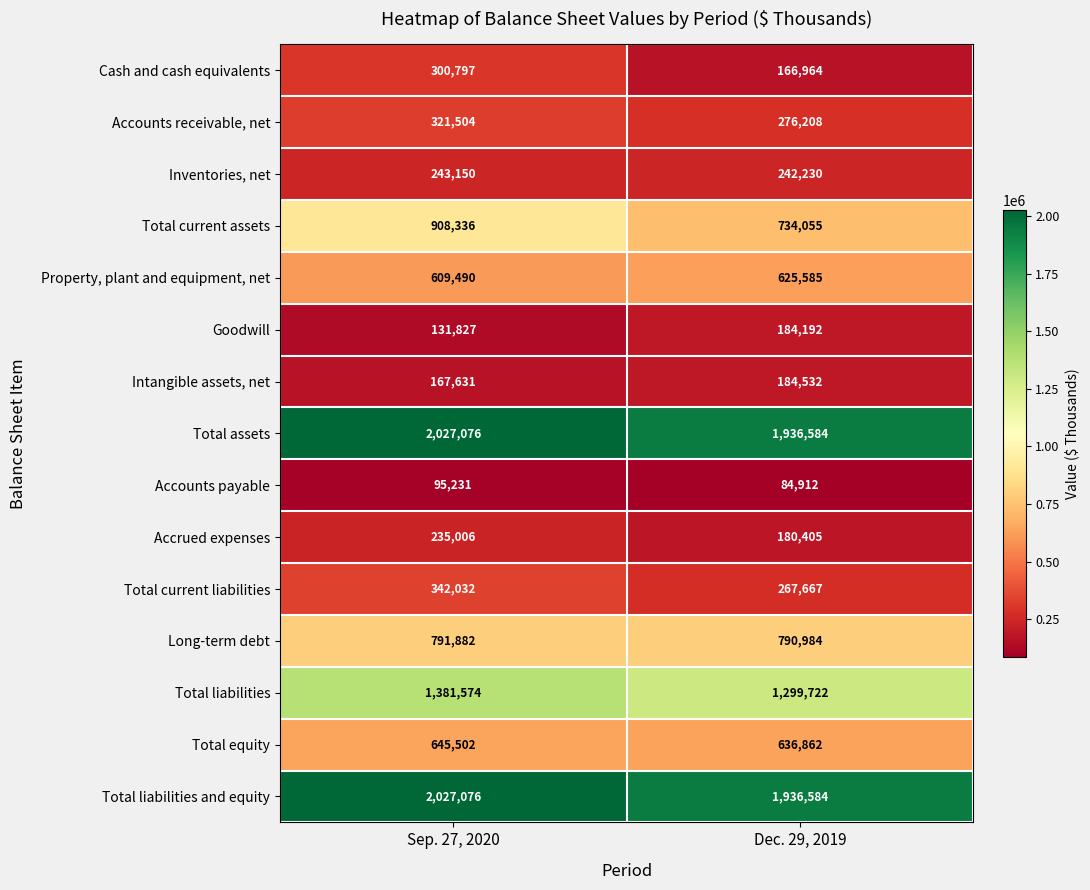

The value of Accounts payable at Sep. 27, 2020 is 52451. True or false?

False